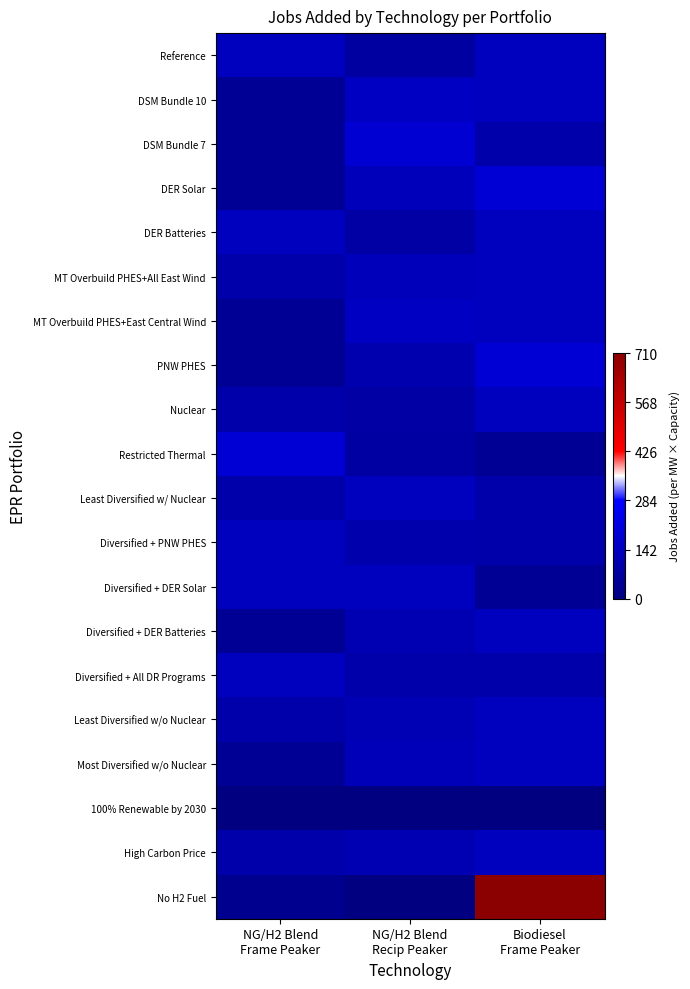

At which category is the sum across all series the highest?

Biodiesel
Frame Peaker